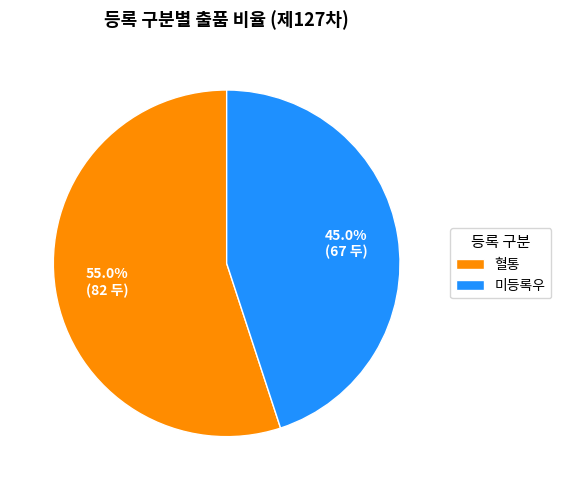

Do 미등록우 and 혈통 together represent more than half of the pie?

Yes